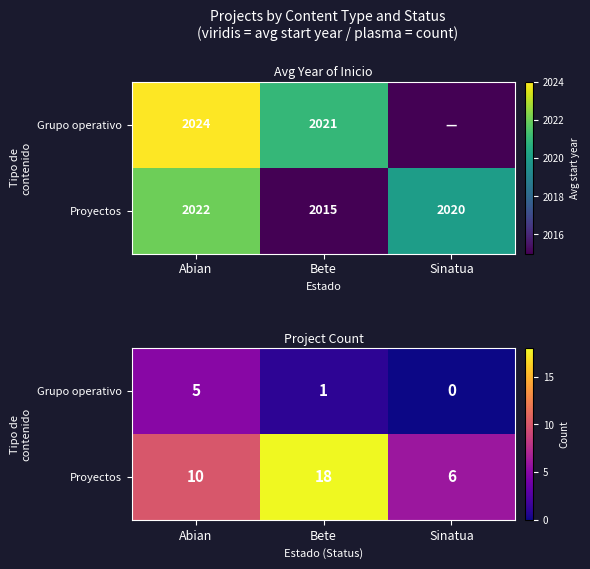

How many values in the Proyectos series exceed 10?

1